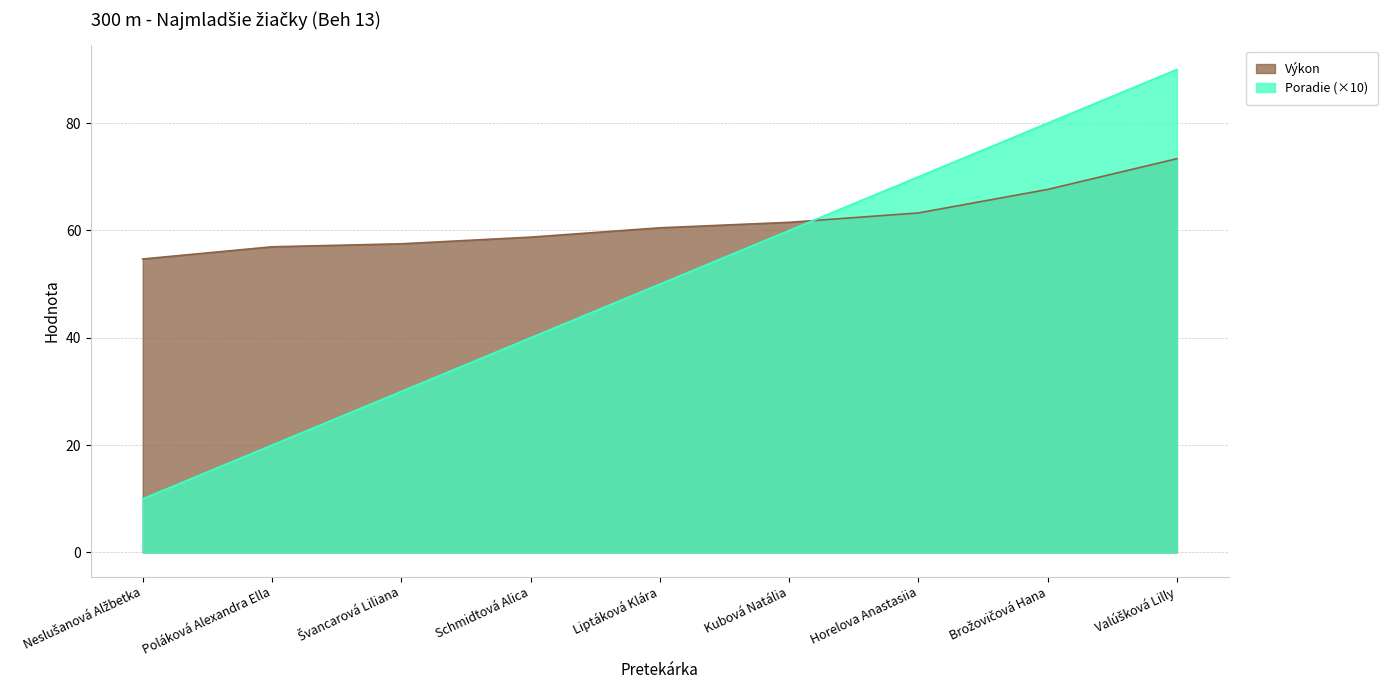

Between which two adjacent categories do Poradie and Výkon first intersect?

Kubová Natália and Horelova Anastasiia